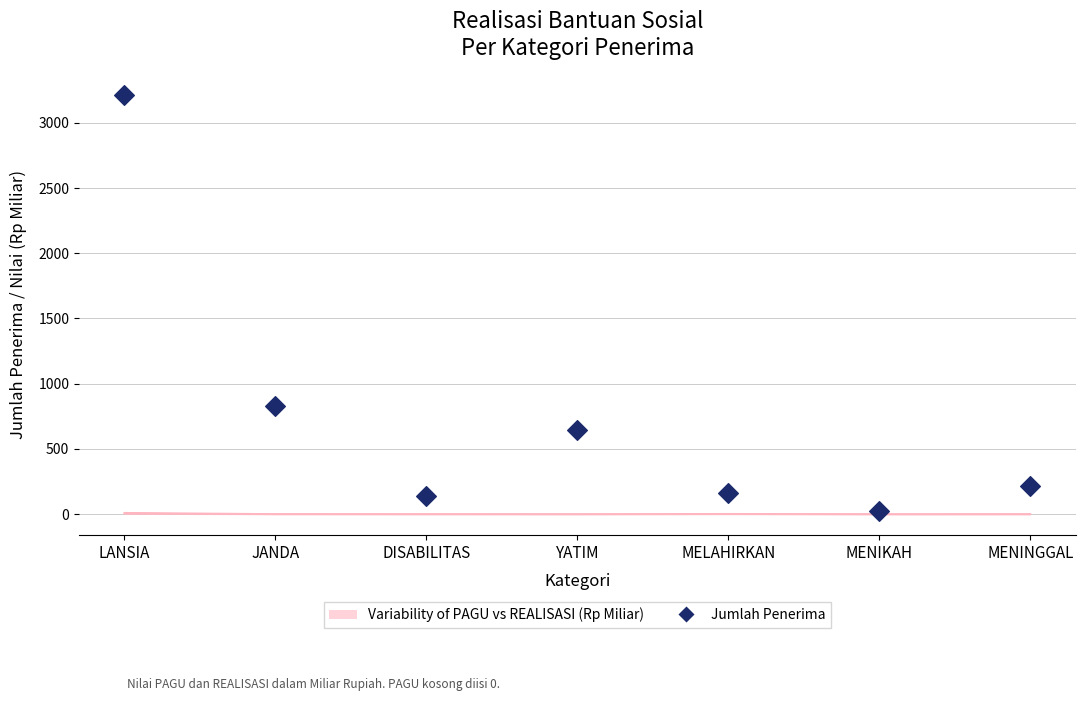

What is the change in value from MELAHIRKAN to MENINGGAL?

+55